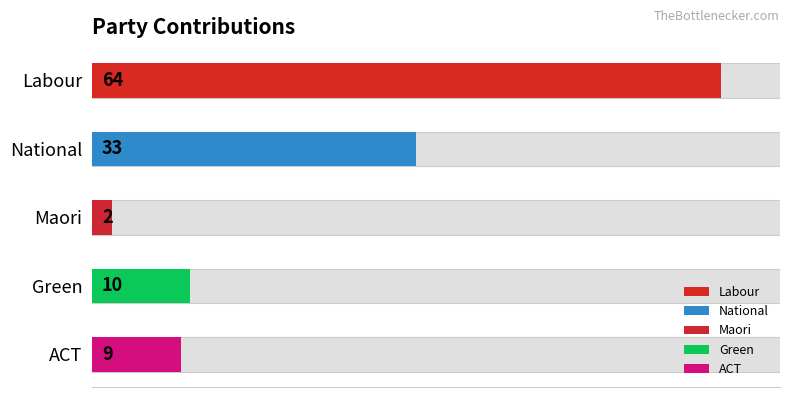

What is the value of the 4th bar from the left?

10